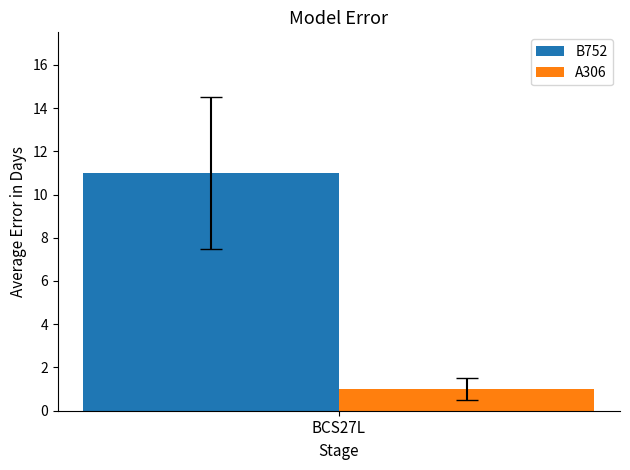

What is the spread (max minus min) of values at BCS27L?

10